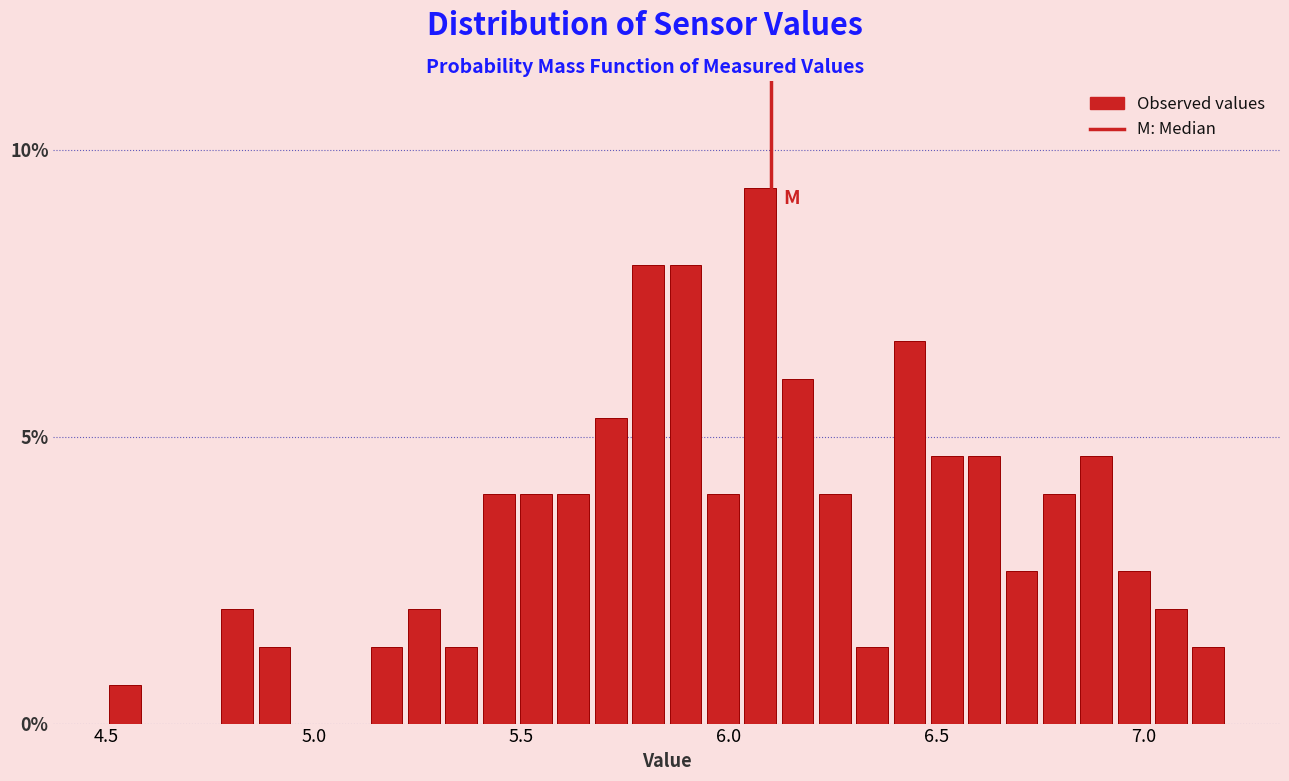

Around what value on the x-axis is the tallest bar? Give the approximate position of its centre, as read against the axis.

6.10